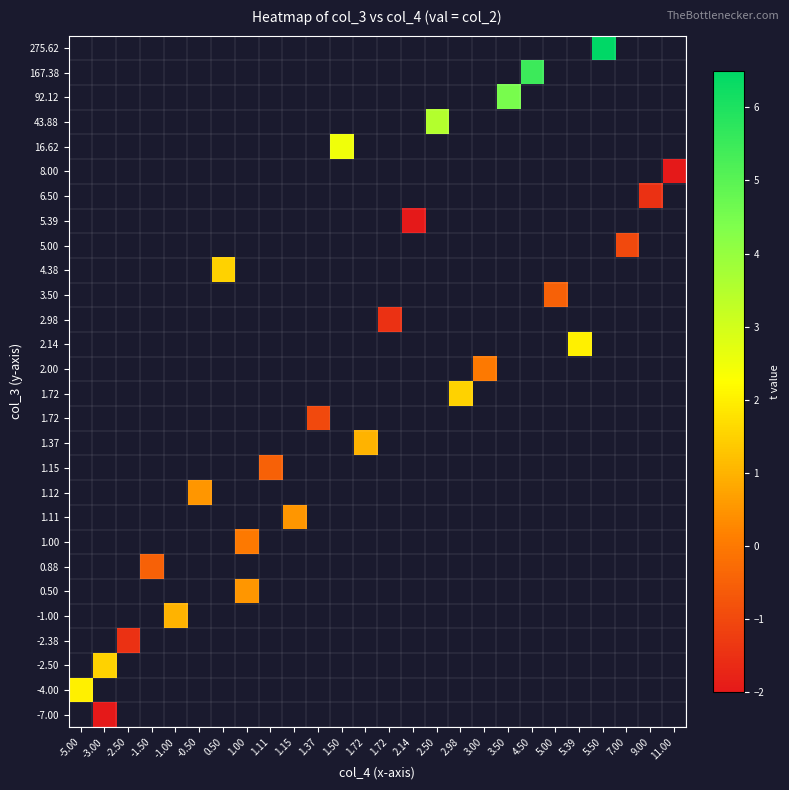

Count the number of categories in the chart.

26